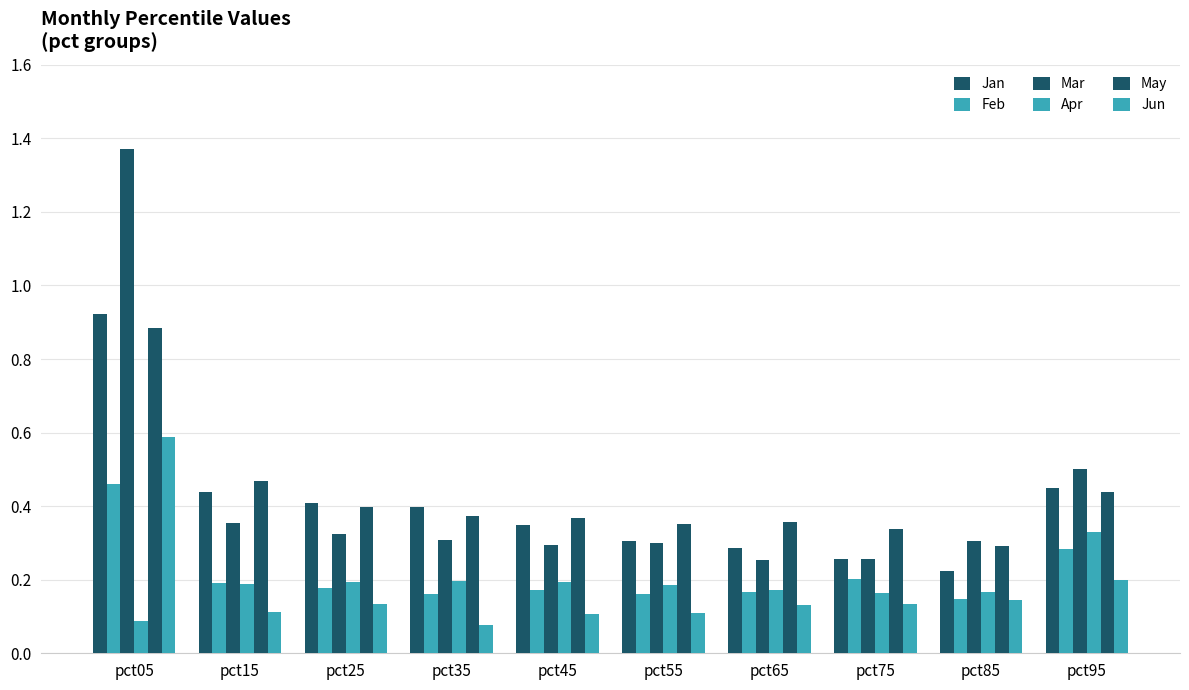

How many bars are there in total?

60